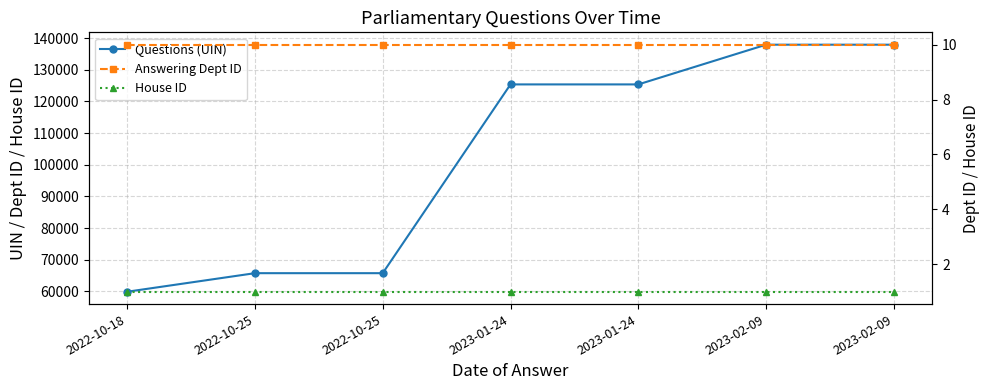

What is the total value across all series at 2023-01-24?

125363